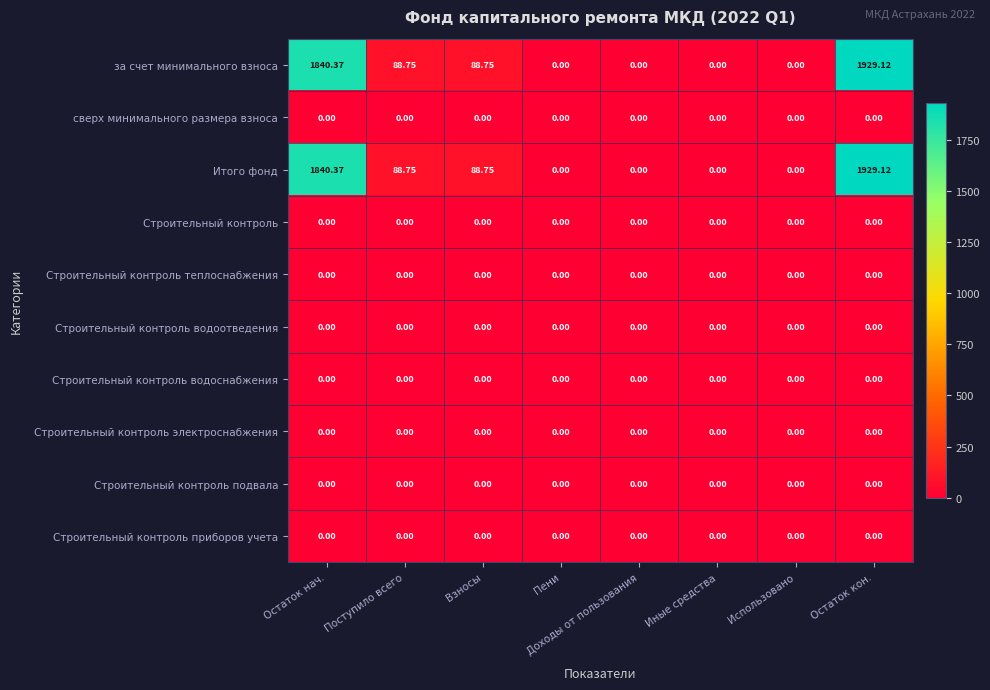

At which category is the sum across all series the highest?

Остаток кон.